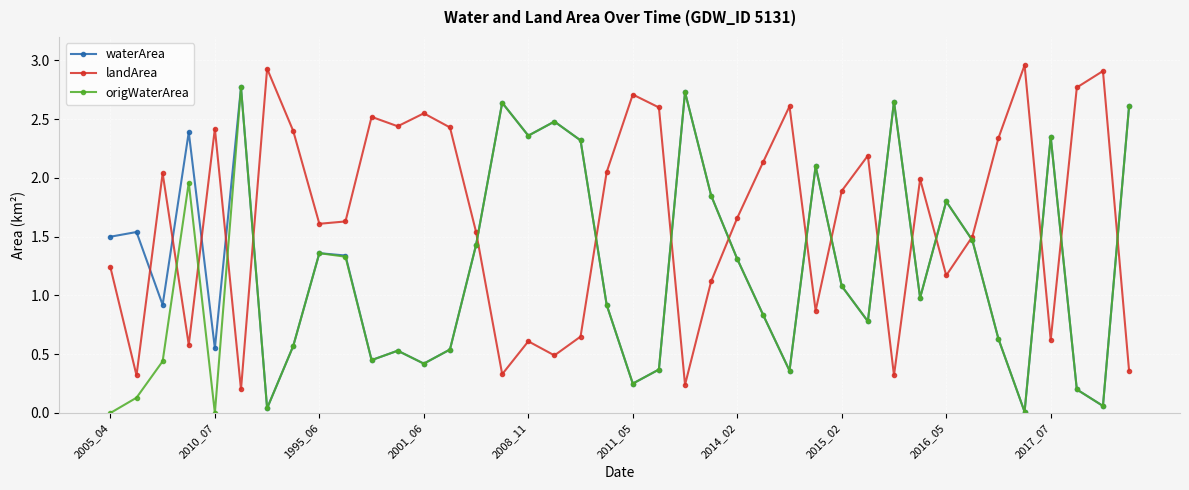

How many lines are shown in the chart?

3